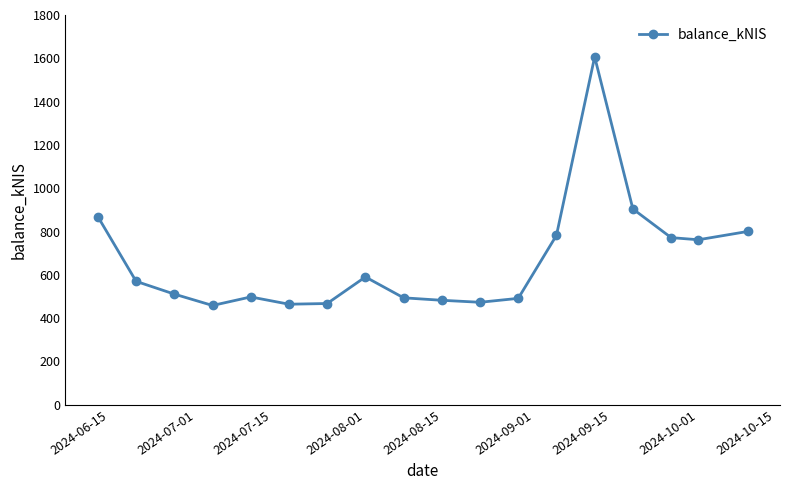

What is the value of the 15th point from the left?

904.4